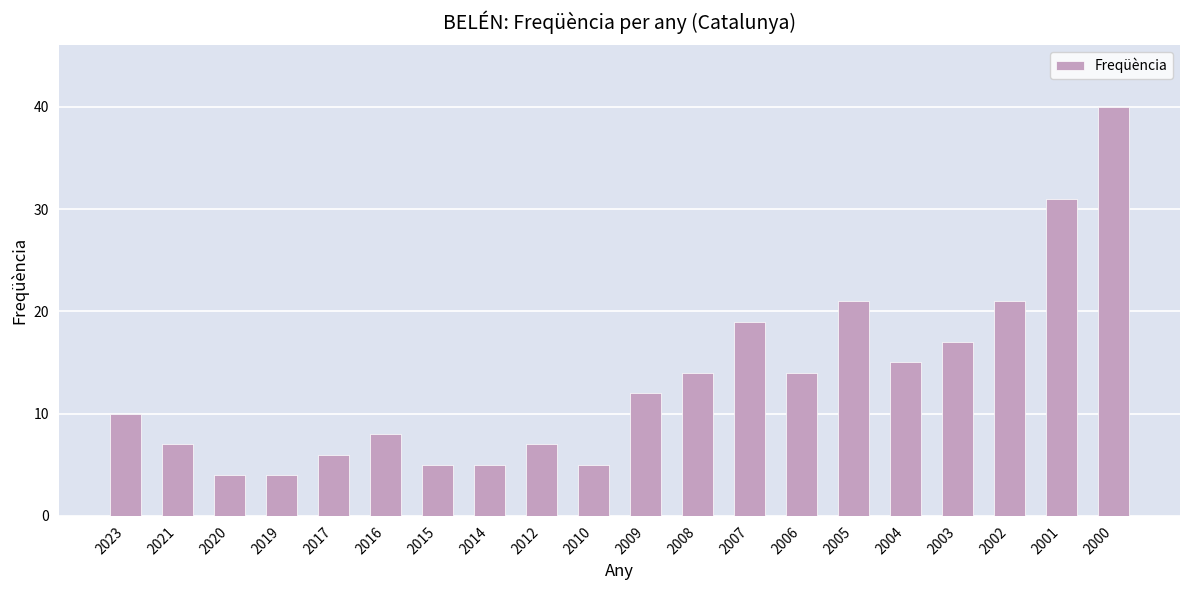

Count the number of categories in the chart.

20